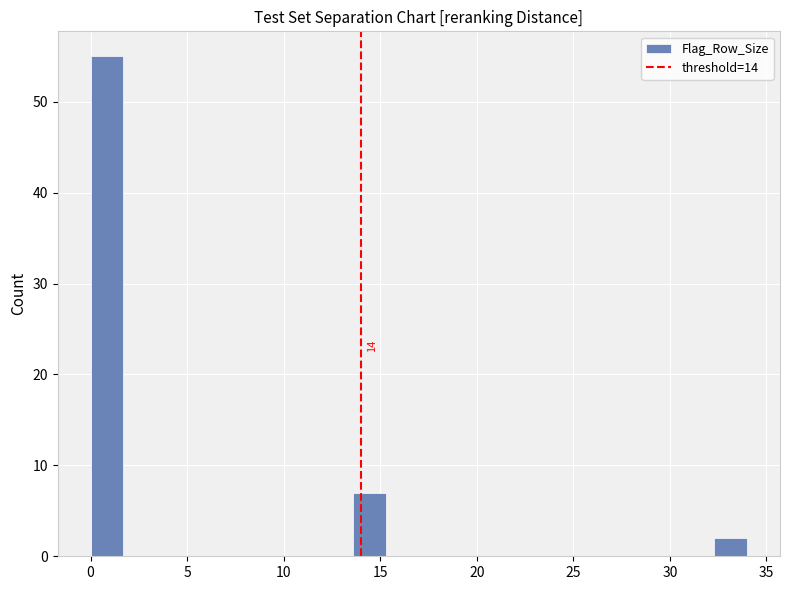

Around what value on the x-axis is the tallest bar? Give the approximate position of its centre, as read against the axis.

1.0